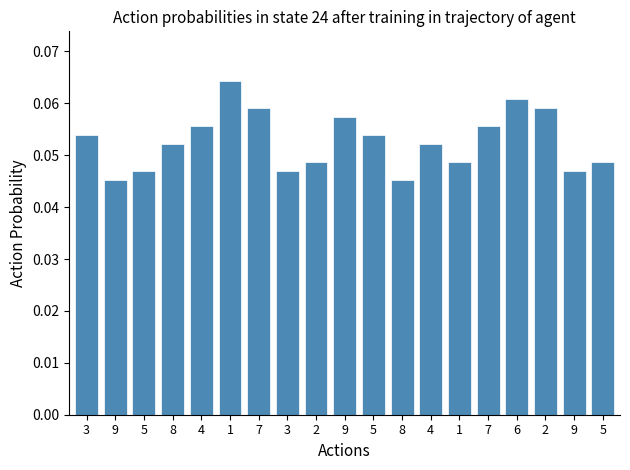

What is the maximum value shown in the chart?

0.1